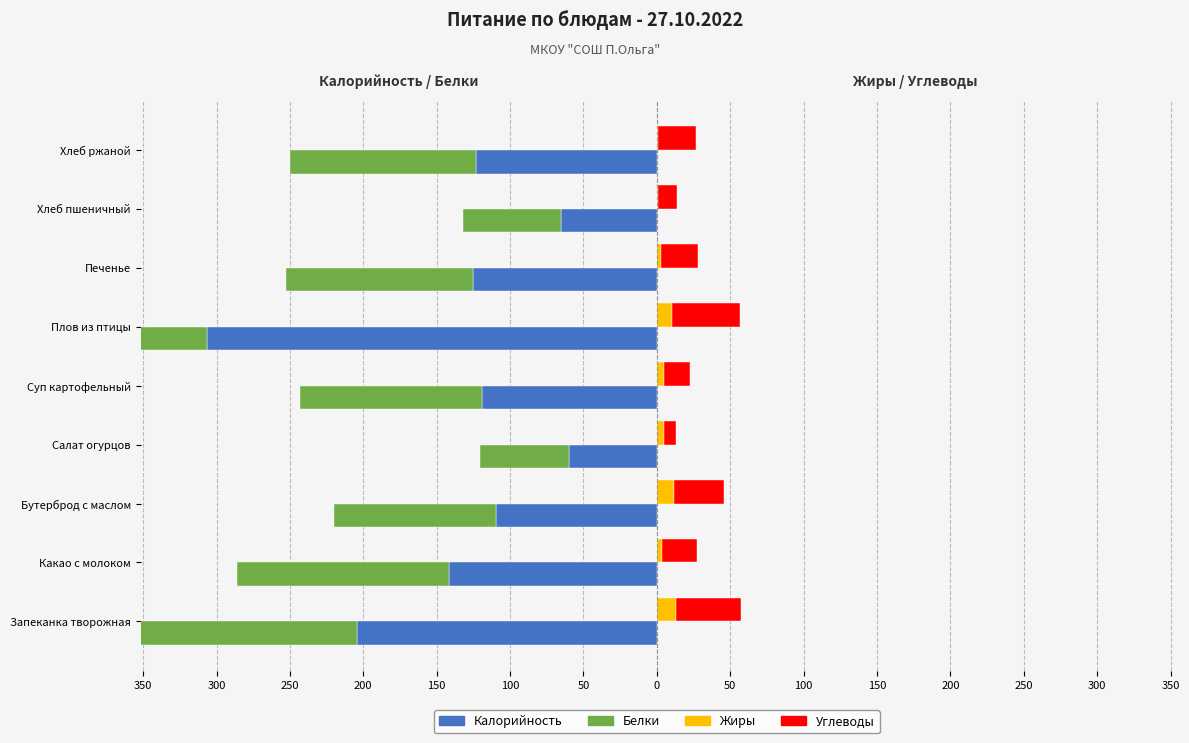

Which series has the largest range (max minus min)?

Белки